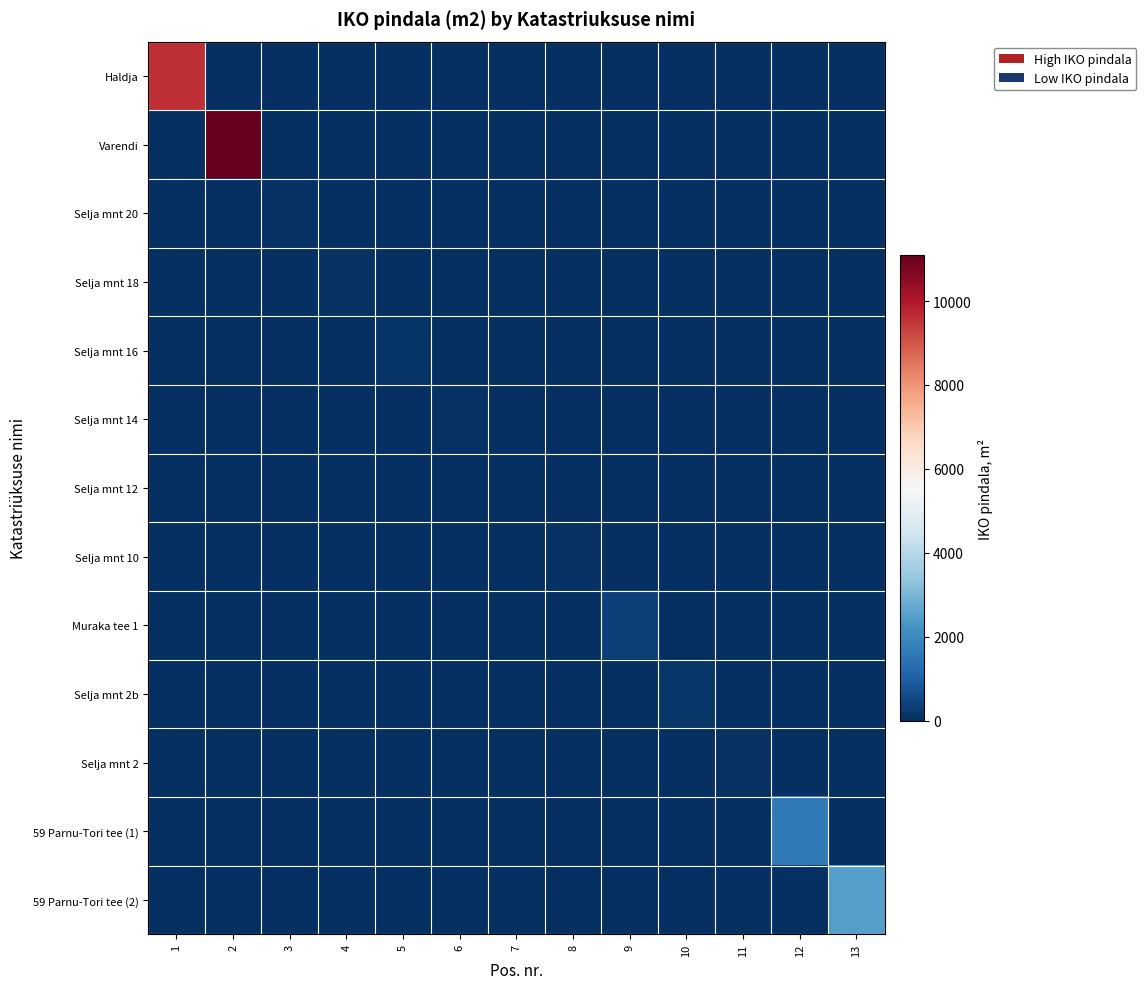

Reading left to right, list all the values displayed in this chart.

Haldja: 1=9592	2=0	3=0	4=0	5=0	6=0	7=0	8=0	9=0	10=0	11=0	12=0	13=0
Varendi: 1=0	2=11088	3=0	4=0	5=0	6=0	7=0	8=0	9=0	10=0	11=0	12=0	13=0
Selja mnt 20: 1=0	2=0	3=51	4=0	5=0	6=0	7=0	8=0	9=0	10=0	11=0	12=0	13=0
Selja mnt 18: 1=0	2=0	3=0	4=83	5=0	6=0	7=0	8=0	9=0	10=0	11=0	12=0	13=0
Selja mnt 16: 1=0	2=0	3=0	4=0	5=102	6=0	7=0	8=0	9=0	10=0	11=0	12=0	13=0
Selja mnt 14: 1=0	2=0	3=0	4=0	5=0	6=50	7=0	8=0	9=0	10=0	11=0	12=0	13=0
Selja mnt 12: 1=0	2=0	3=0	4=0	5=0	6=0	7=33	8=0	9=0	10=0	11=0	12=0	13=0
Selja mnt 10: 1=0	2=0	3=0	4=0	5=0	6=0	7=0	8=63	9=0	10=0	11=0	12=0	13=0
Muraka tee 1: 1=0	2=0	3=0	4=0	5=0	6=0	7=0	8=0	9=359	10=0	11=0	12=0	13=0
Selja mnt 2b: 1=0	2=0	3=0	4=0	5=0	6=0	7=0	8=0	9=0	10=147	11=0	12=0	13=0
Selja mnt 2: 1=0	2=0	3=0	4=0	5=0	6=0	7=0	8=0	9=0	10=0	11=68	12=0	13=0
59 Parnu-Tori tee (1): 1=0	2=0	3=0	4=0	5=0	6=0	7=0	8=0	9=0	10=0	11=0	12=1614	13=0
59 Parnu-Tori tee (2): 1=0	2=0	3=0	4=0	5=0	6=0	7=0	8=0	9=0	10=0	11=0	12=0	13=2509